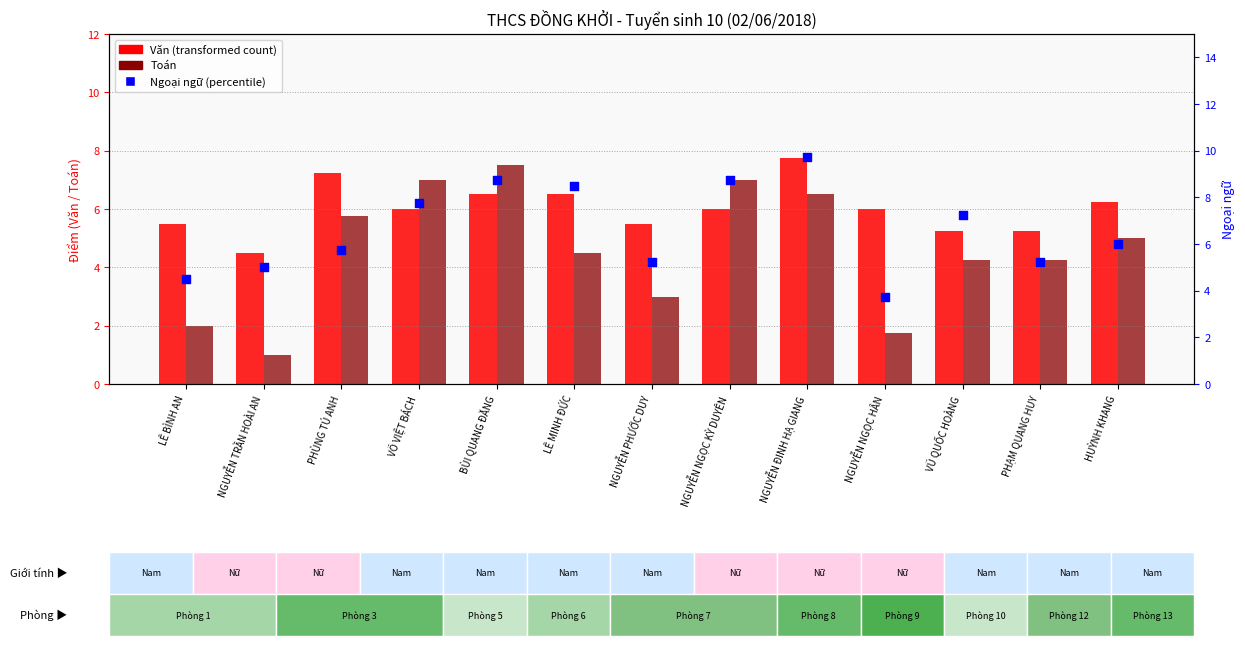

At which category is the sum across all series the highest?

NGUYỄN ĐINH HẠ GIANG